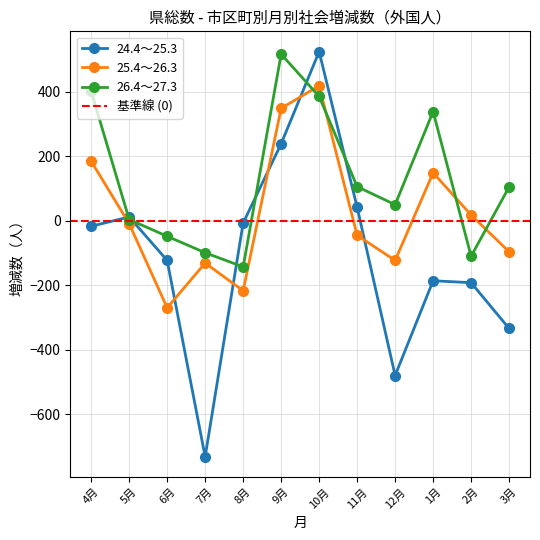

Reading left to right, transcribe all the data shown in this chart.

24.4～25.3: 4月=-17	5月=12	6月=-123	7月=-732	8月=-7	9月=239	10月=525	11月=42	12月=-480	1月=-186	2月=-192	3月=-334
25.4～26.3: 4月=185	5月=-9	6月=-270	7月=-131	8月=-217	9月=349	10月=419	11月=-45	12月=-123	1月=149	2月=18	3月=-96
26.4～27.3: 4月=402	5月=4	6月=-48	7月=-99	8月=-143	9月=517	10月=386	11月=106	12月=50	1月=339	2月=-110	3月=105